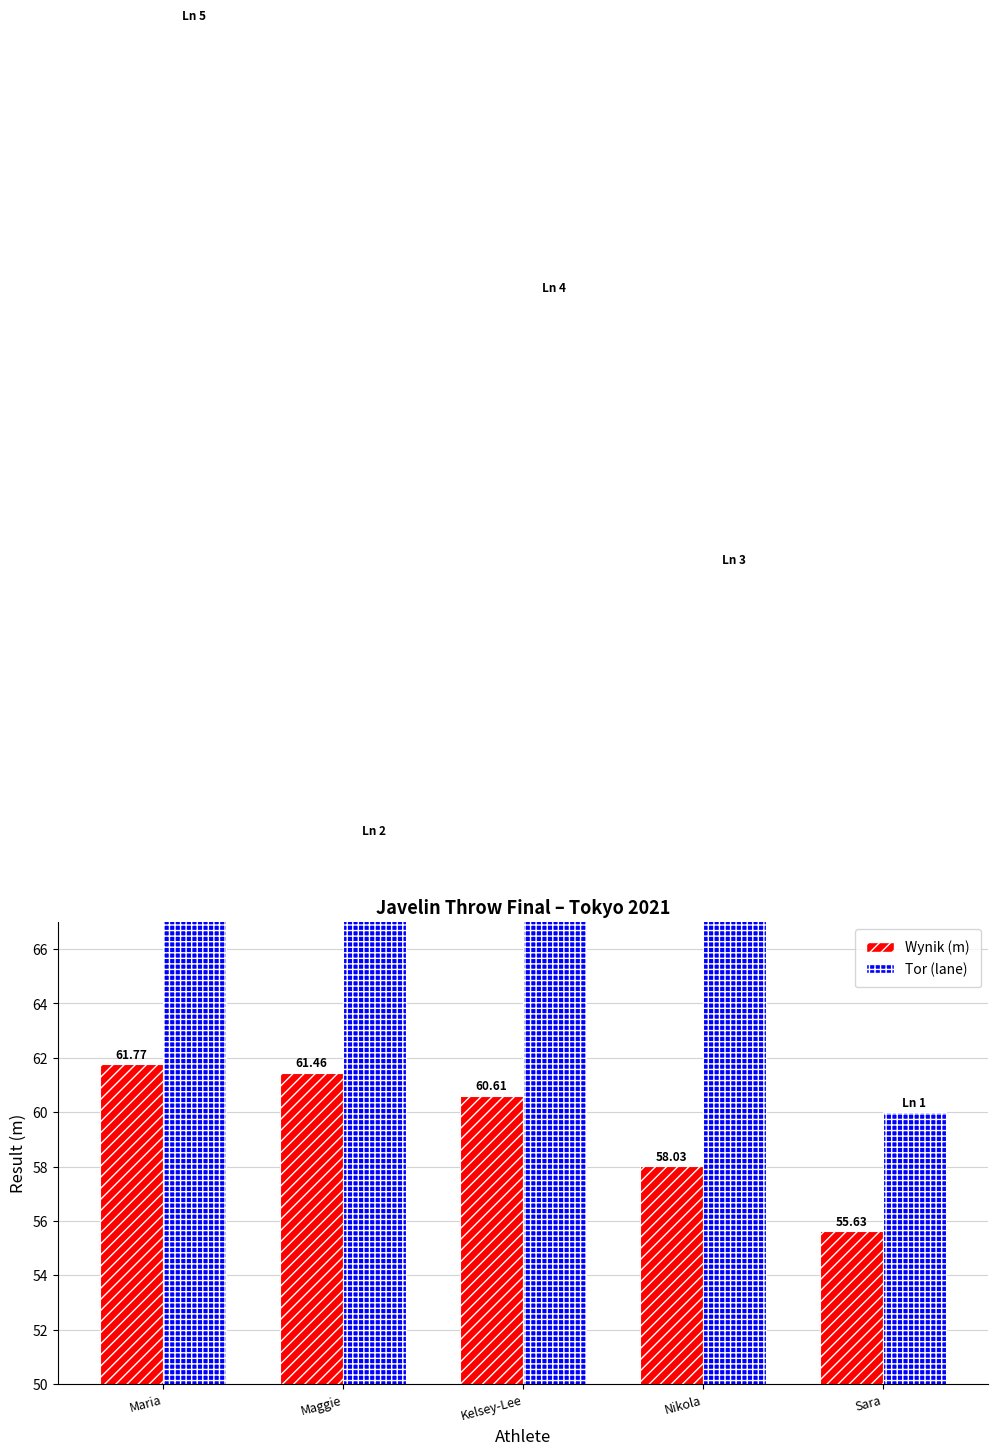

What is the value of the Tor (lane, scaled) bar at the 5th from the left?

60.0